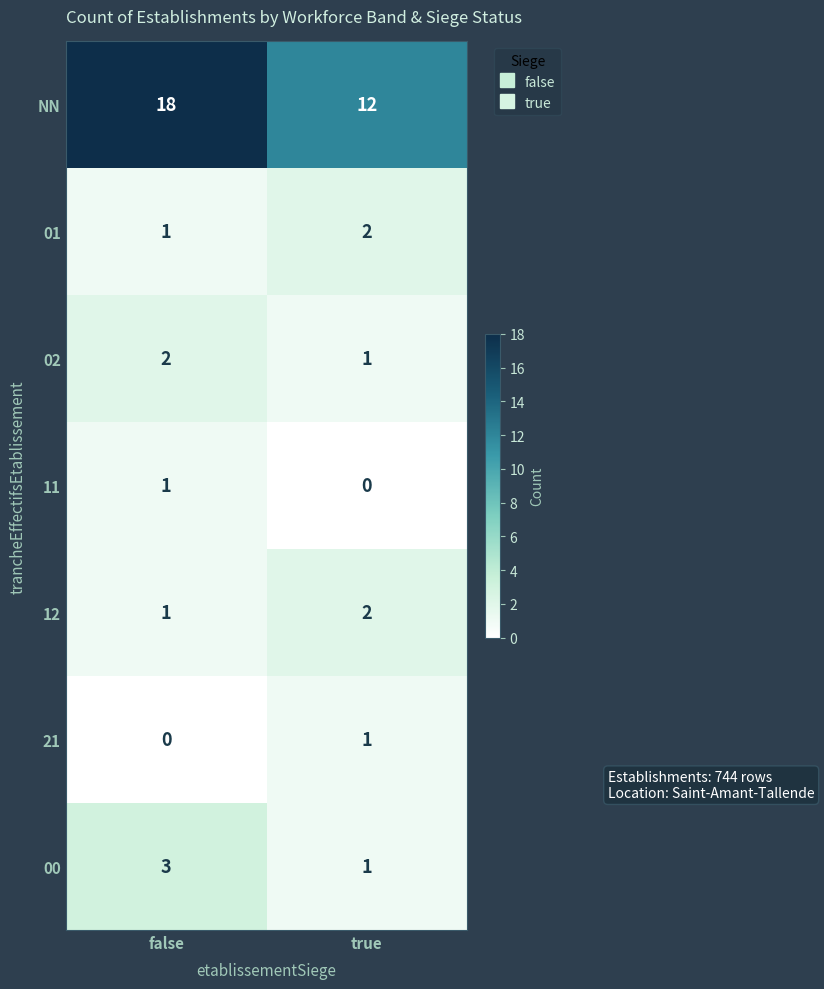

Count the number of data series in this chart.

7